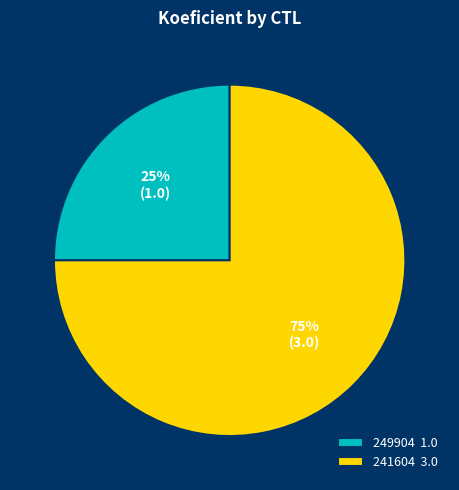

To the nearest percent, what is the difference between the largest and smallest slice percentages?

50%